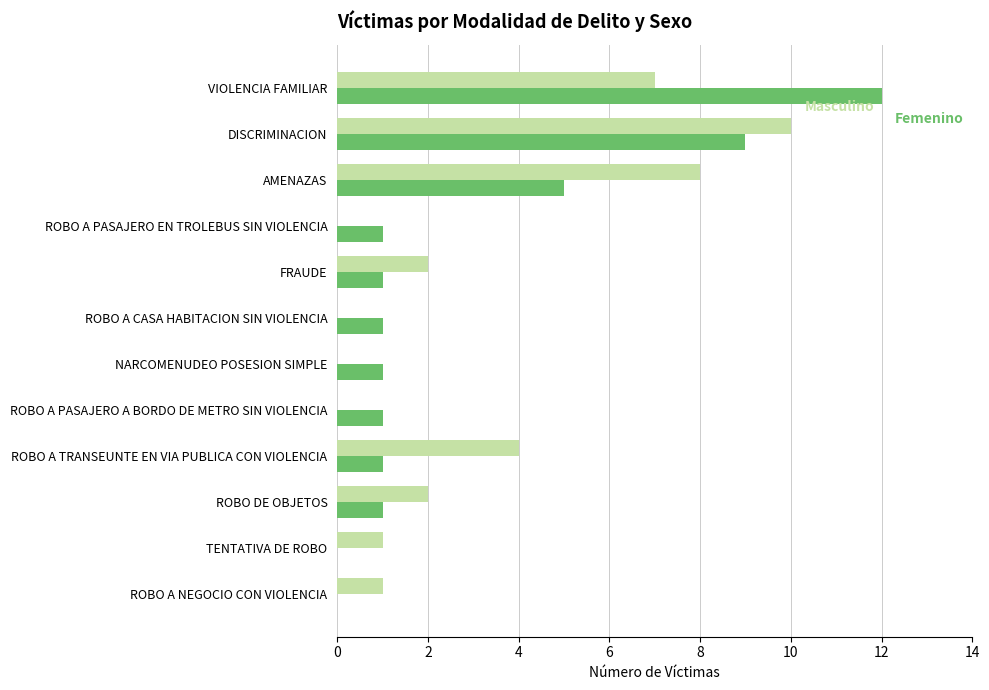

At which category does the chart reach its peak across all series?

VIOLENCIA FAMILIAR